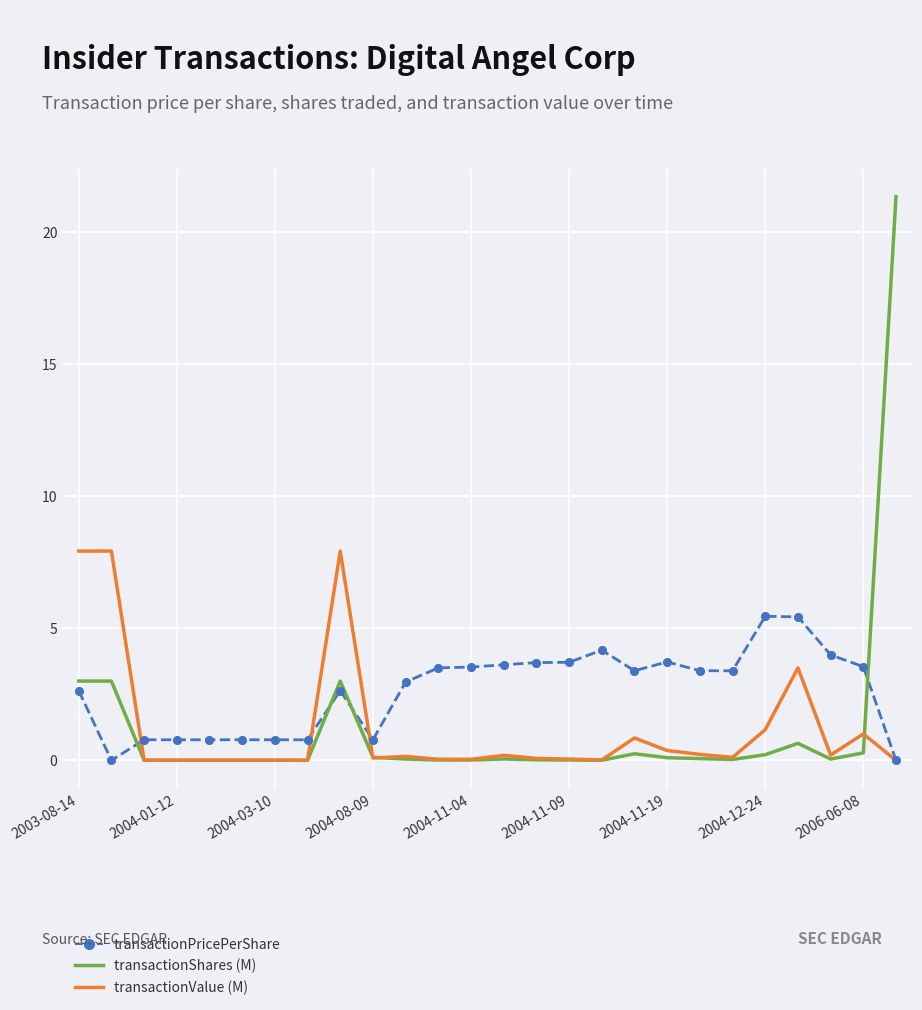

At how many categories does at least one series exceed 6?

4